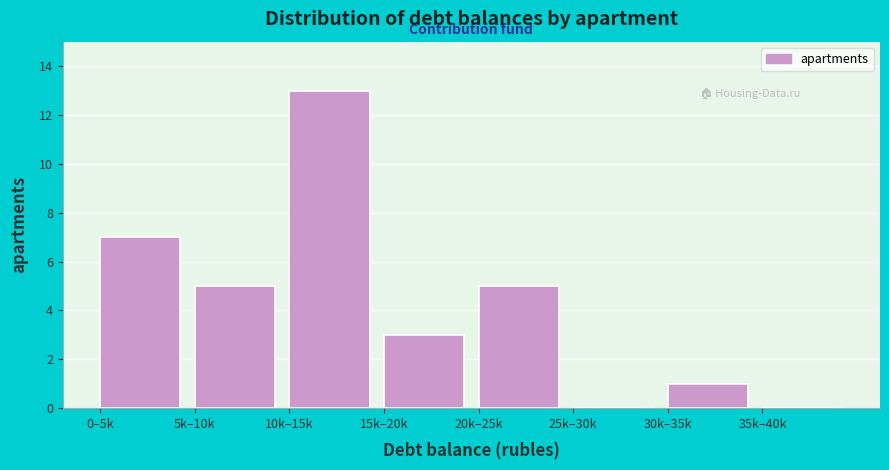

Reading left to right, extract all data points from this chart.

0–5k=7	5k–10k=5	10k–15k=13	15k–20k=3	20k–25k=5	25k–30k=0	30k–35k=1	35k–40k=0